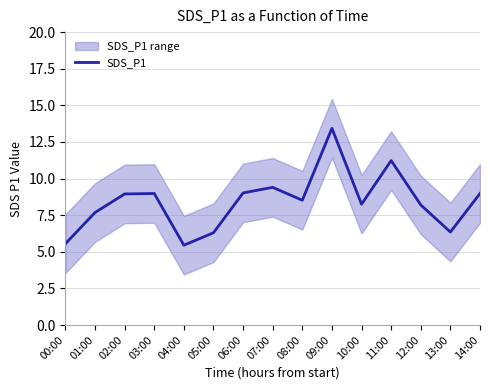

What is the value of the 9th point from the left?

8.5